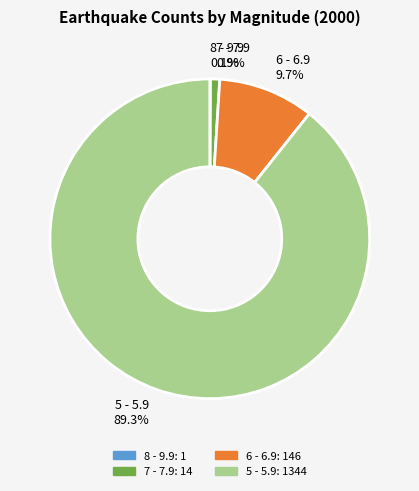

Between 5 - 5.9 and 6 - 6.9, which is larger?

5 - 5.9